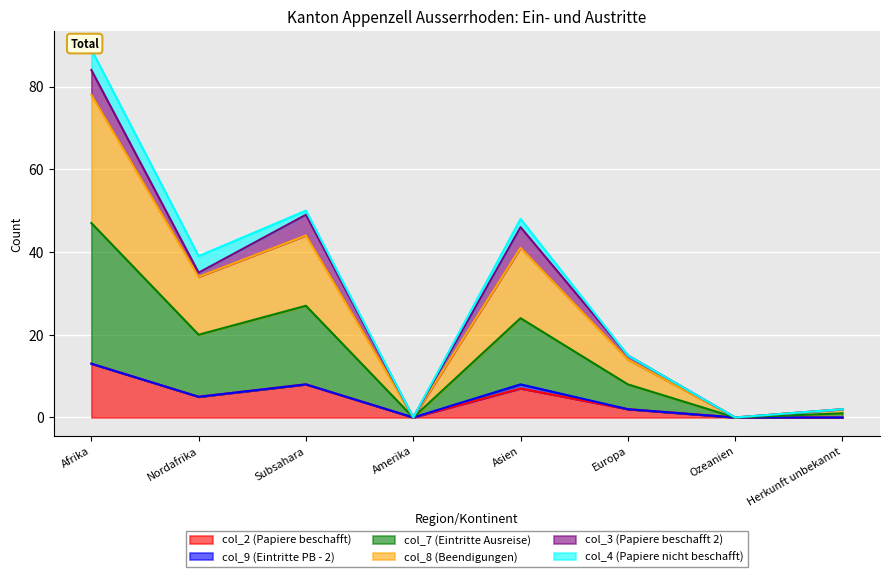

The col_2 (Papiere beschafft) series shows 2 at Europa. True or false?

True